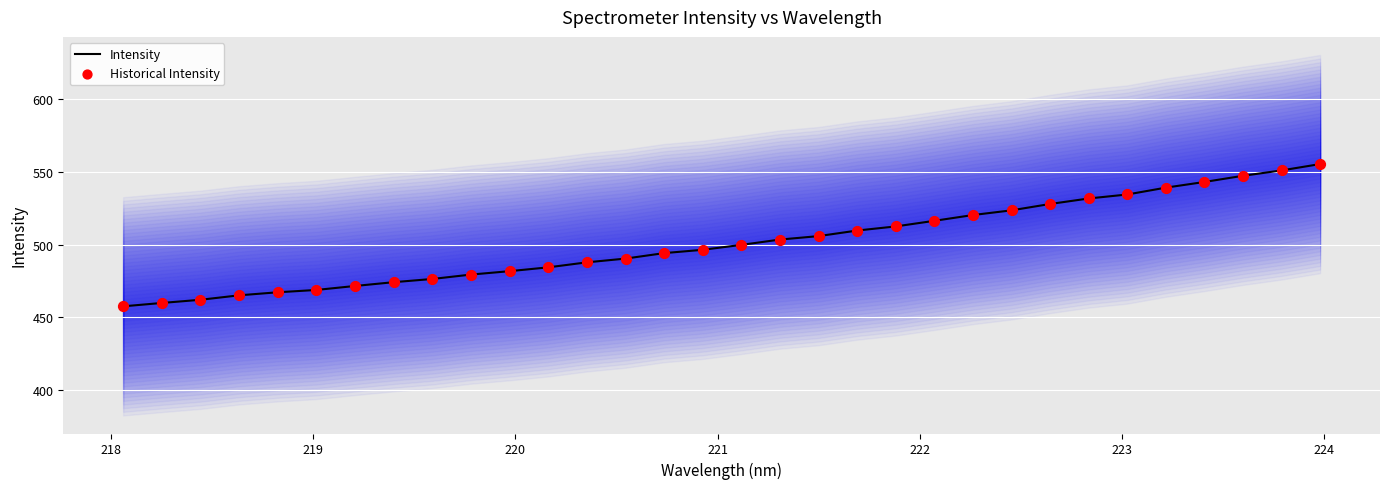

Which series has the largest total across all categories?

Intensity